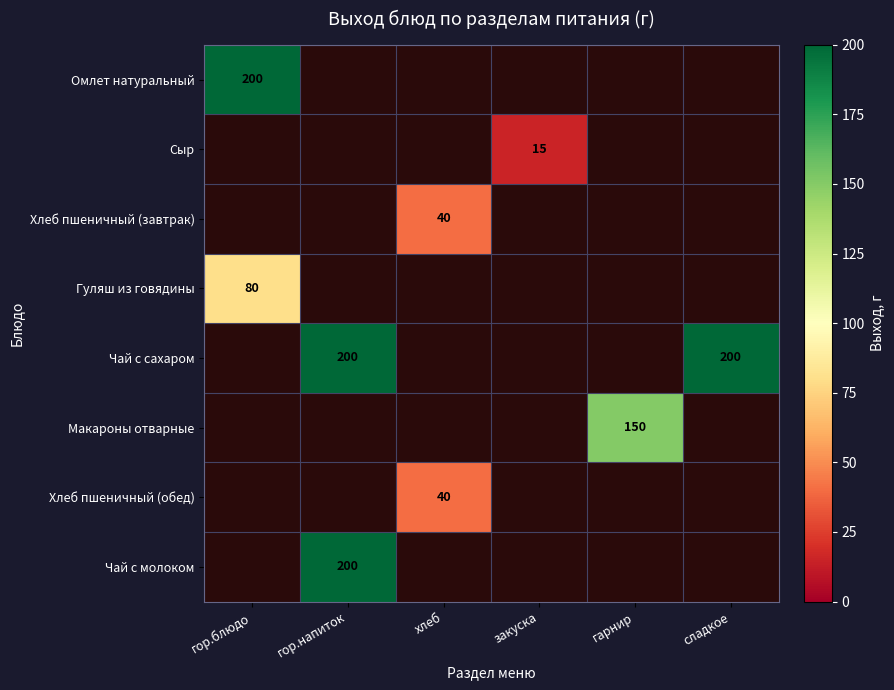

The value of Чай с молоком at гор.напиток is 44. True or false?

False